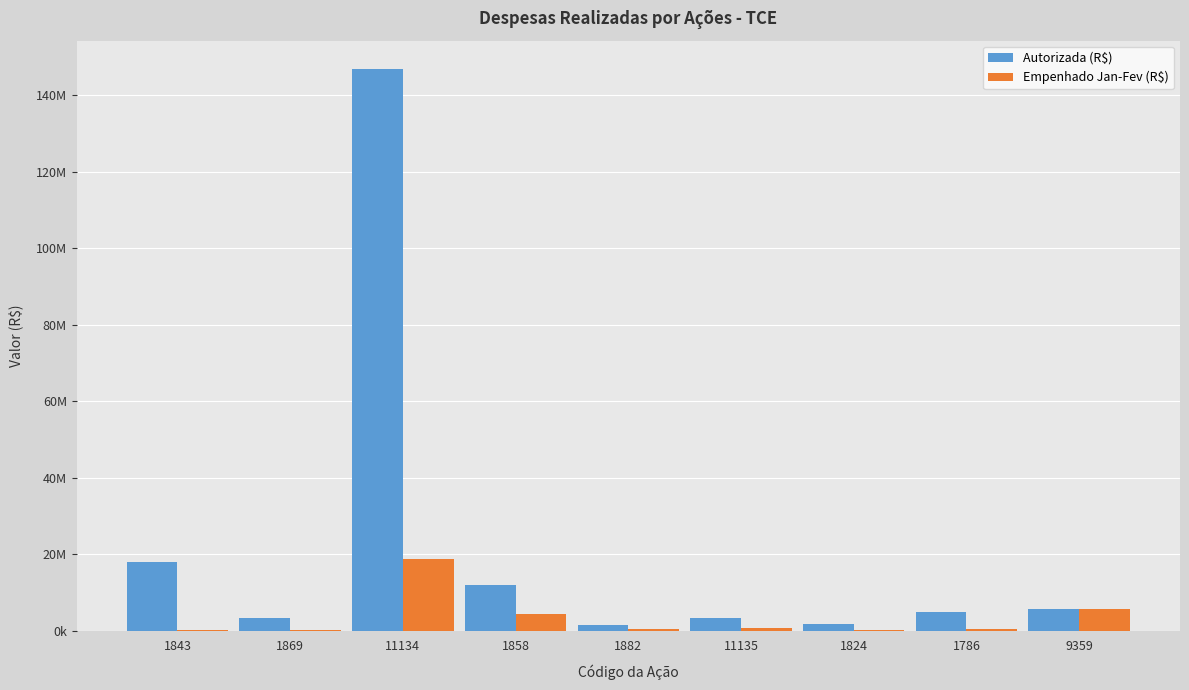

What is the total value across all series at 1786?

5287971.9